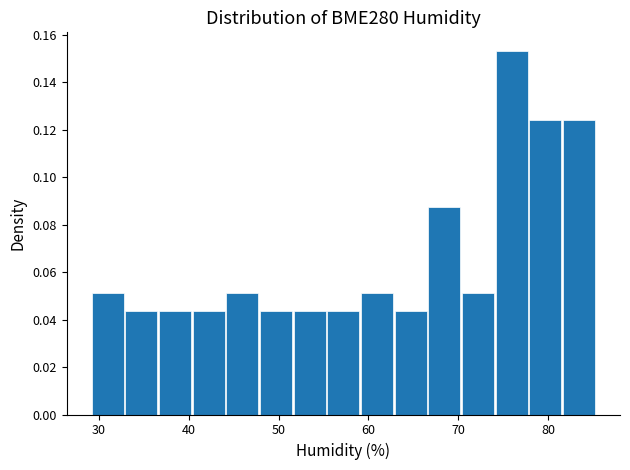

Read against the x-axis, roughly where is the centre of the tallest bar?

76